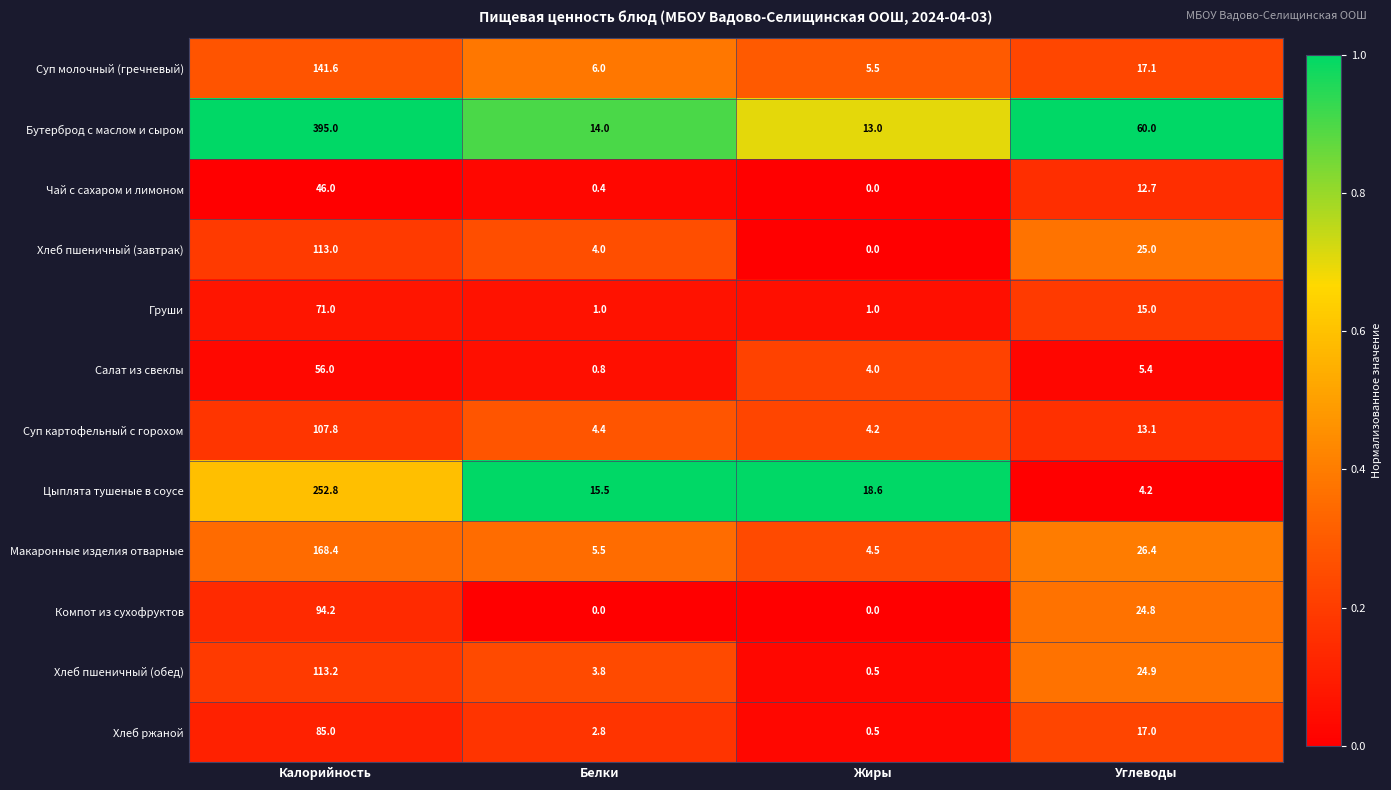

Which series has the widest spread of values?

Бутерброд с маслом и сыром